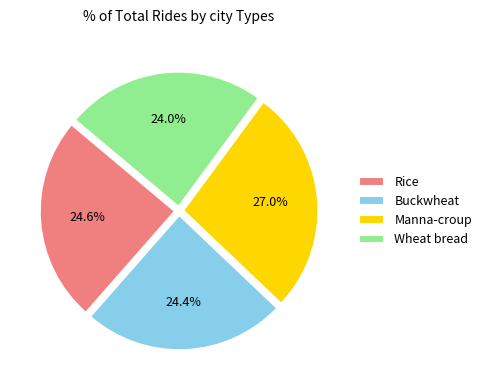

Is Manna-croup the majority of the pie?

No